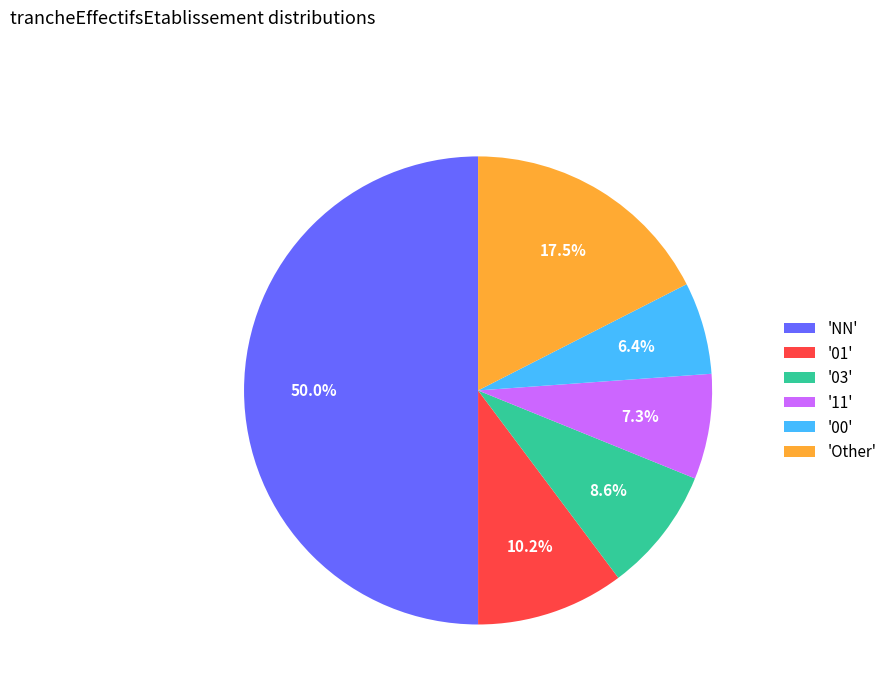

Does '11' represent more than half of the total?

No